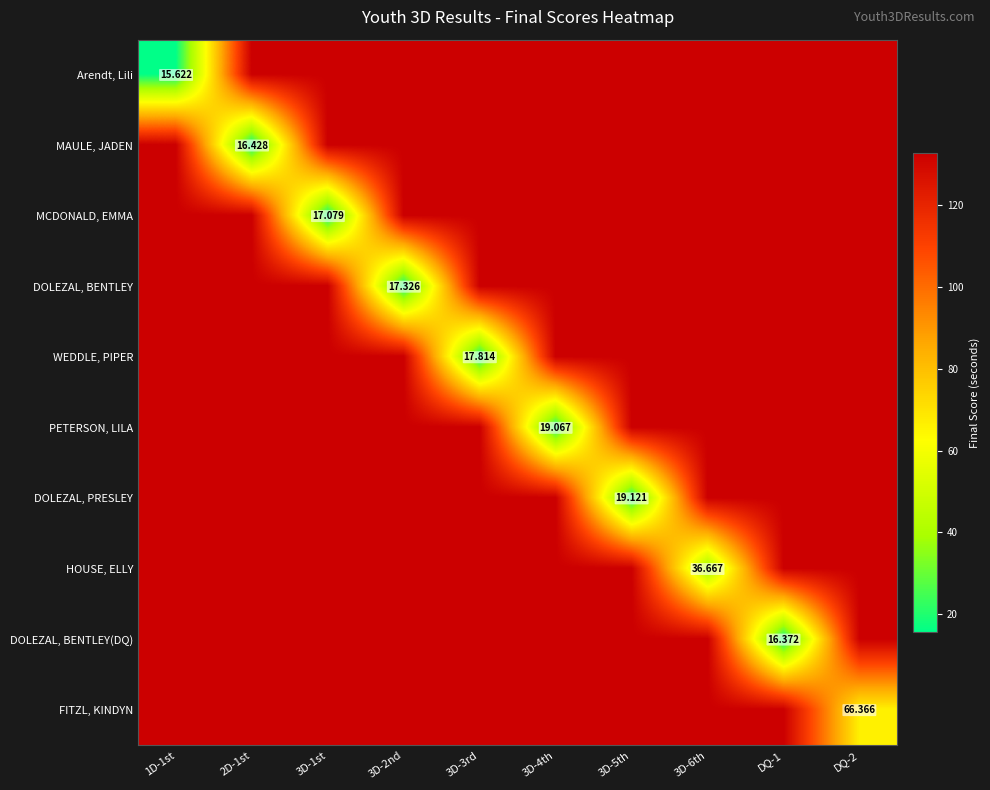

Is it true that MAULE, JADEN equals 60.7 at 3D-2nd?

False